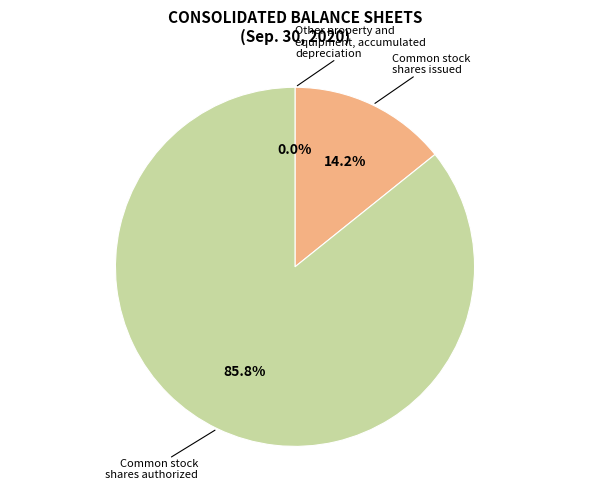

Does any single category account for the majority?

Yes